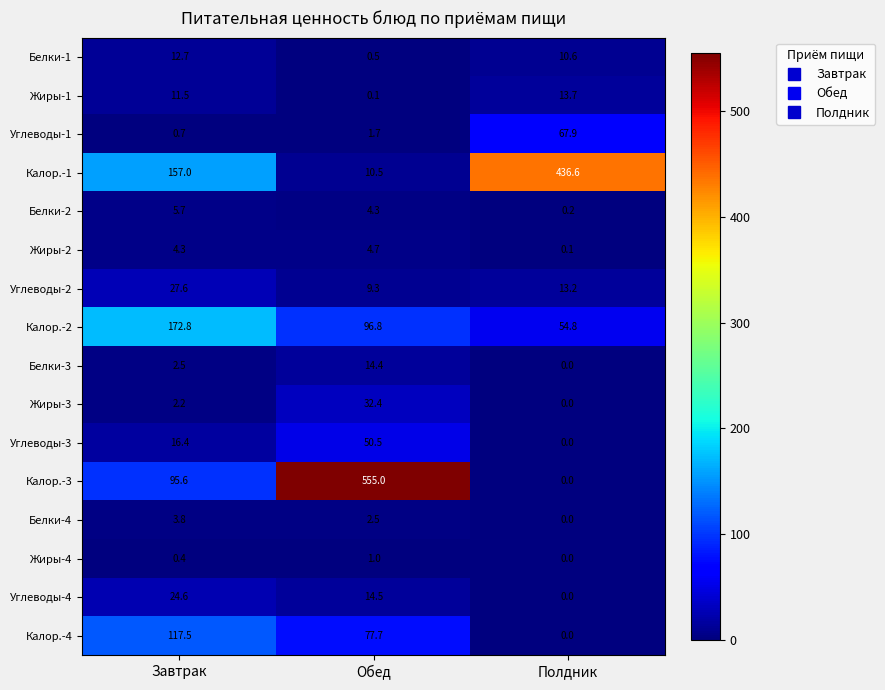

Which series has the largest range (max minus min)?

Калор.-3